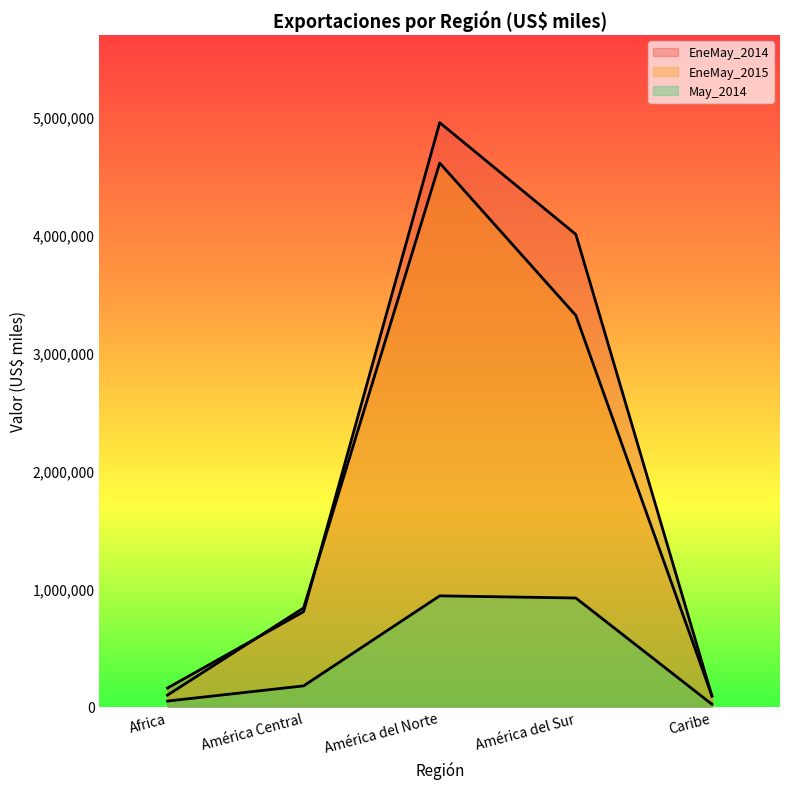

What is the spread (max minus min) of values at América del Sur?

3081533